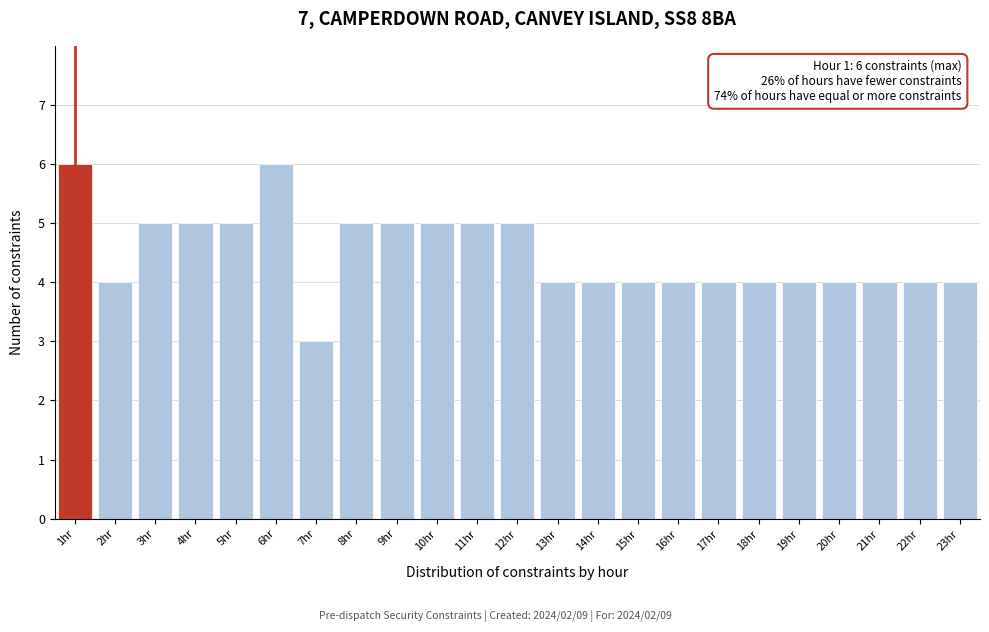

Reading right to left, list all the values displayed in this chart.

4	4	4	4	4	4	4	4	4	4	4	5	5	5	5	5	3	6	5	5	5	4	6